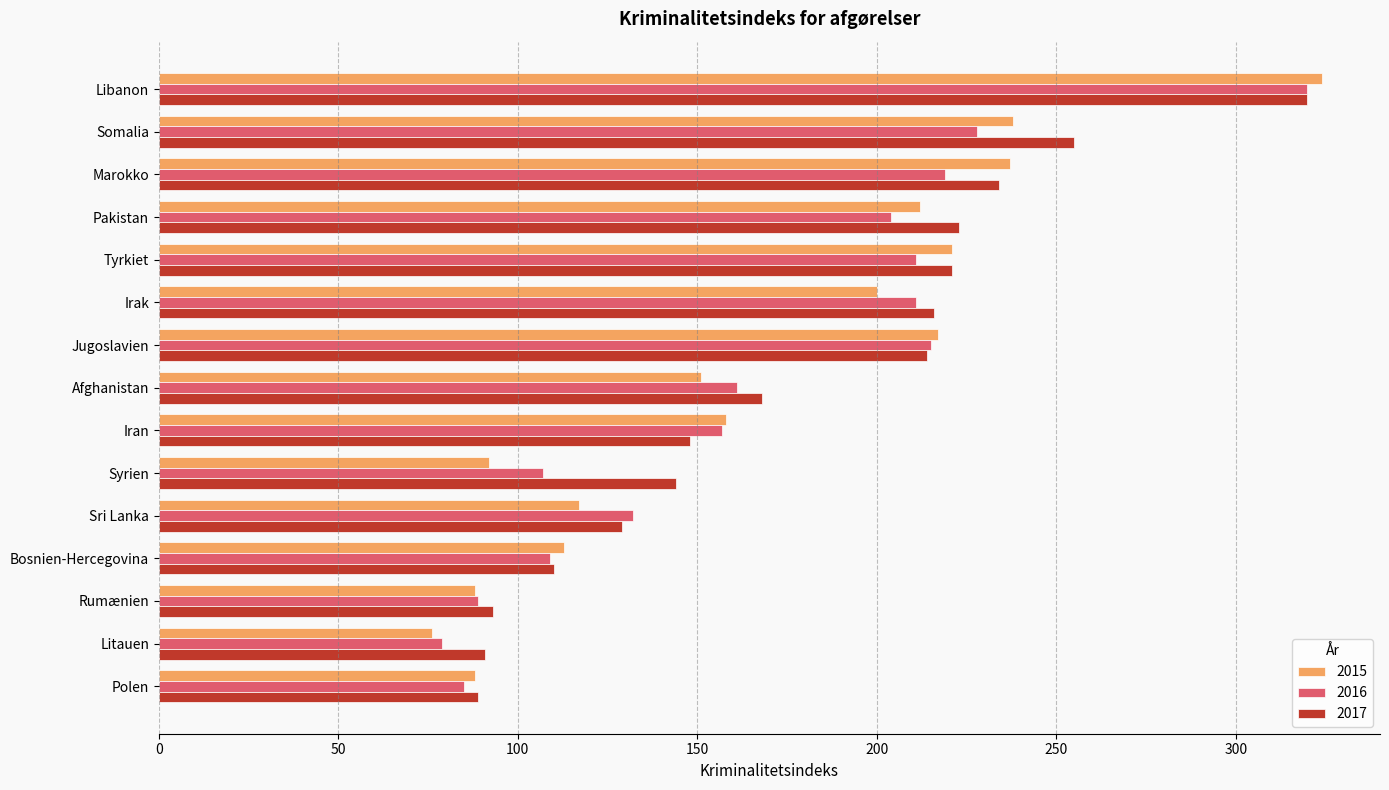

What is the minimum value for 2017?

89